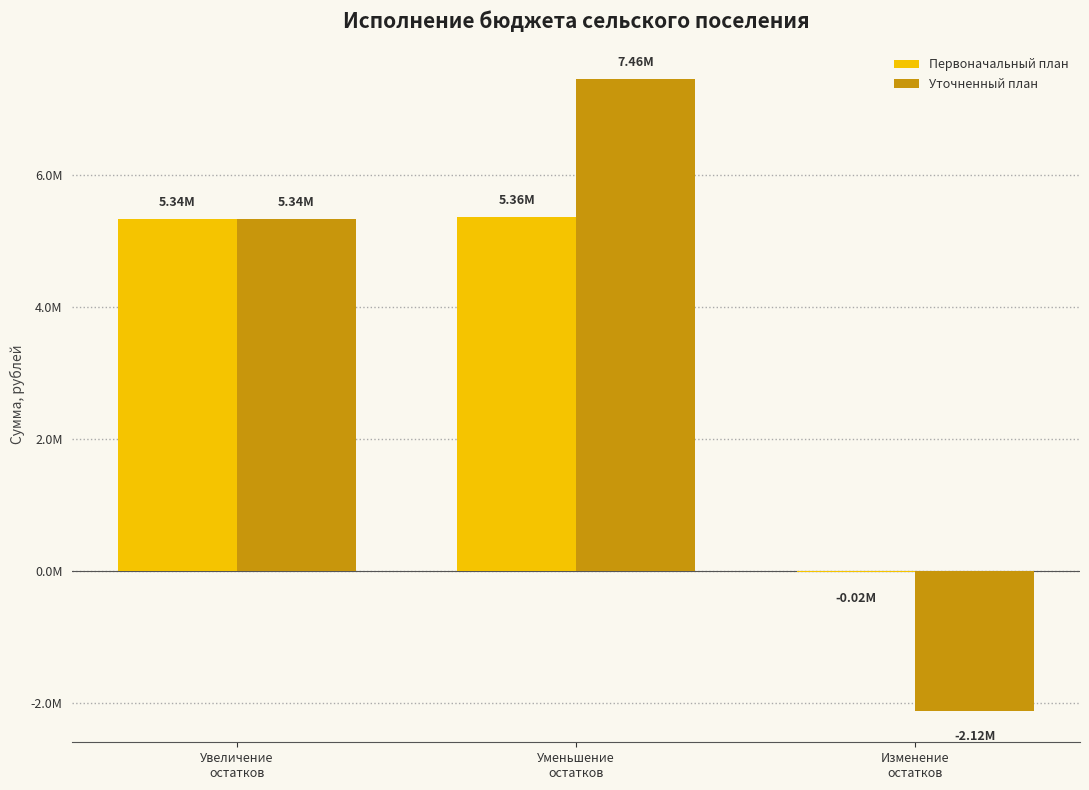

Are the bars horizontal?

No